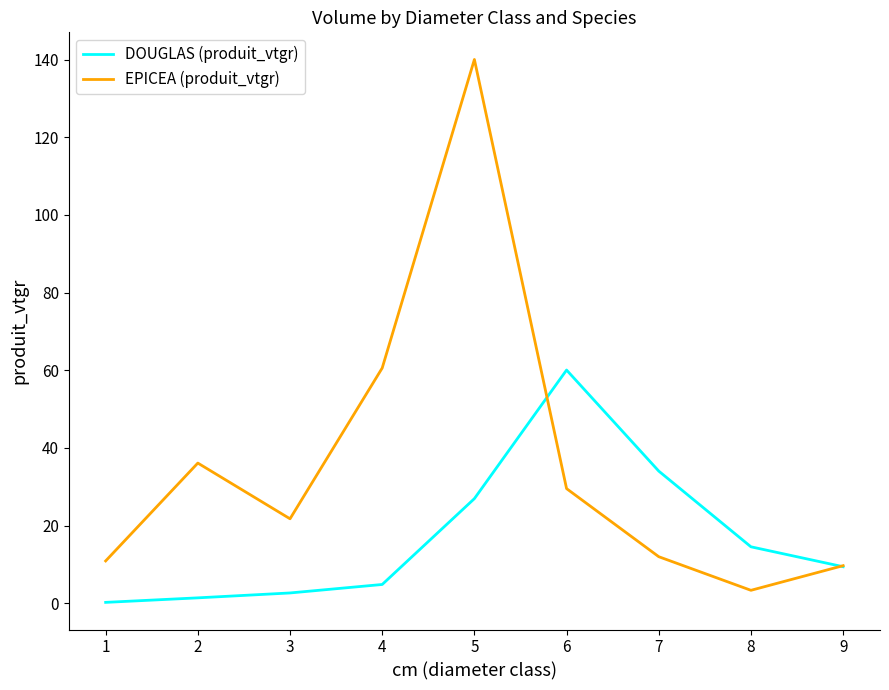

Which series changed the most between 6 and 7?

DOUGLAS (produit_vtgr)